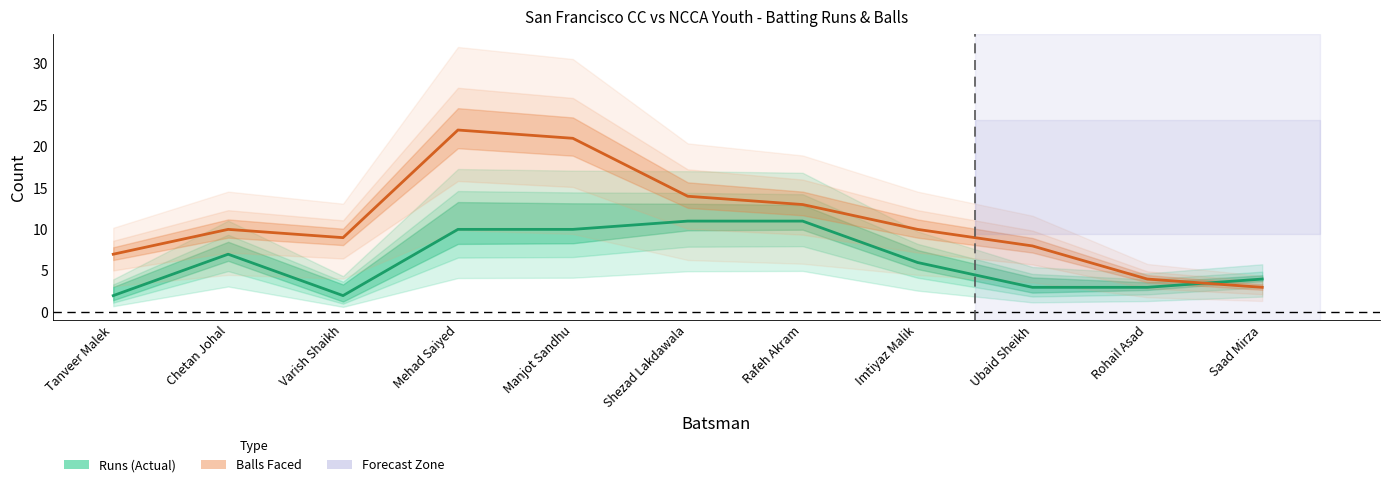

What are all the series names shown in the legend?

Runs (Actual), Balls Faced